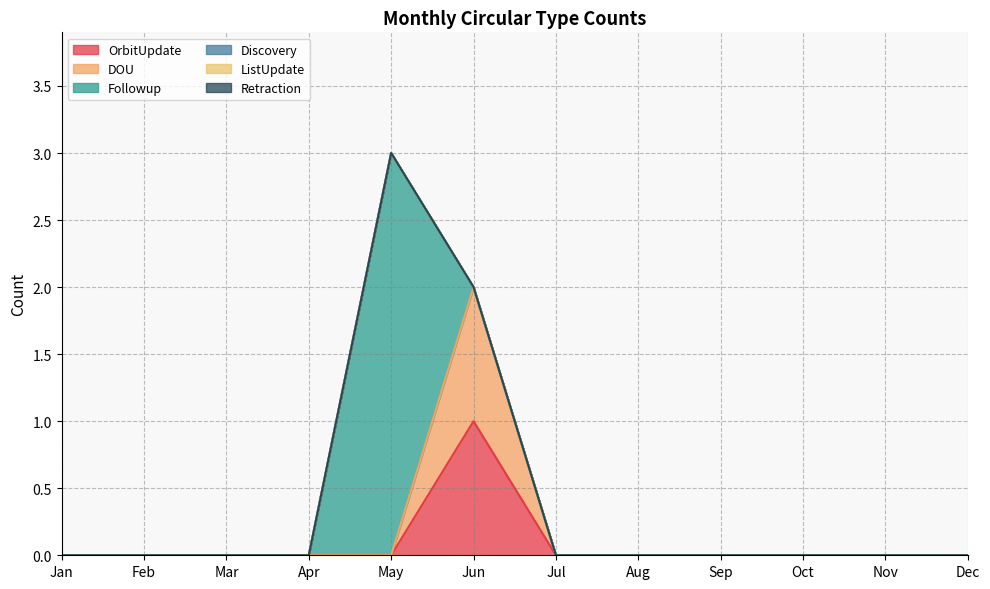

Which label corresponds to the smallest value in the chart?

Jan